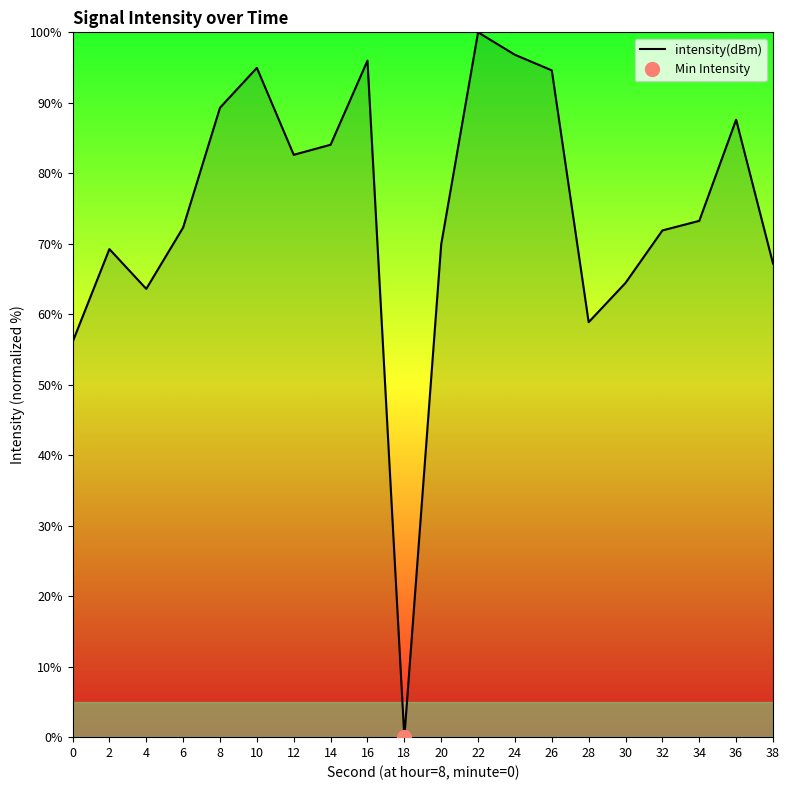

What is the value of the 11th point from the left?

69.9